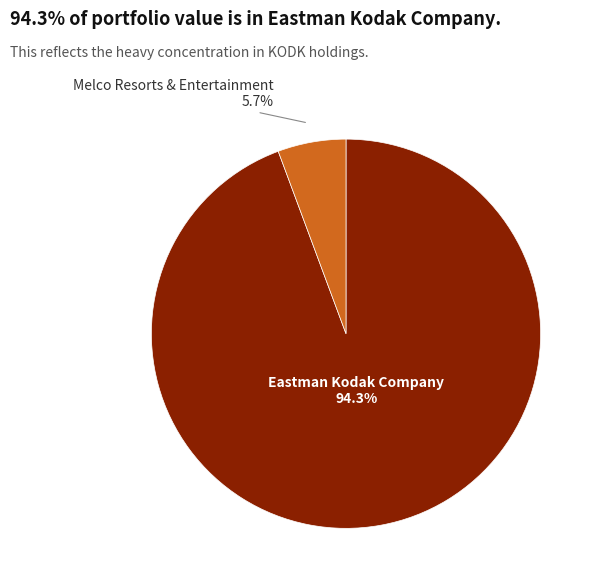

Is there a majority slice in this chart?

Yes